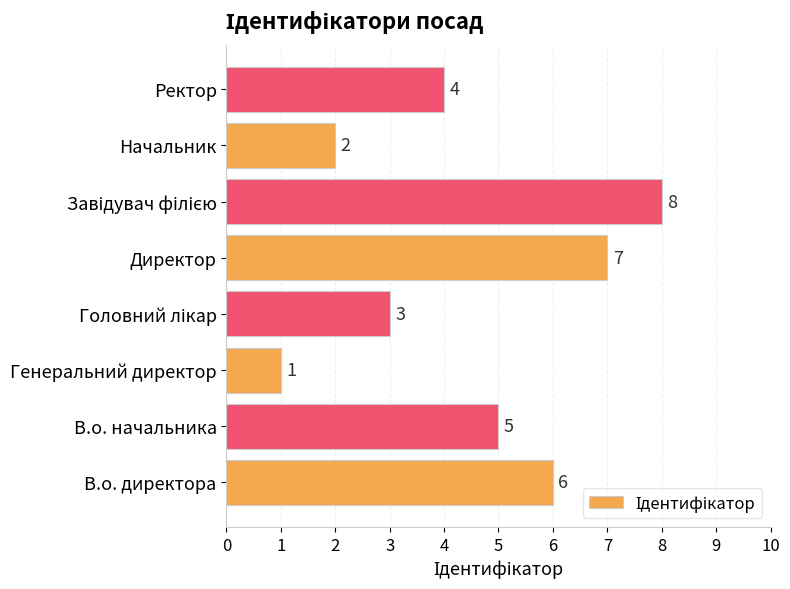

How many data points are less than 5?

4